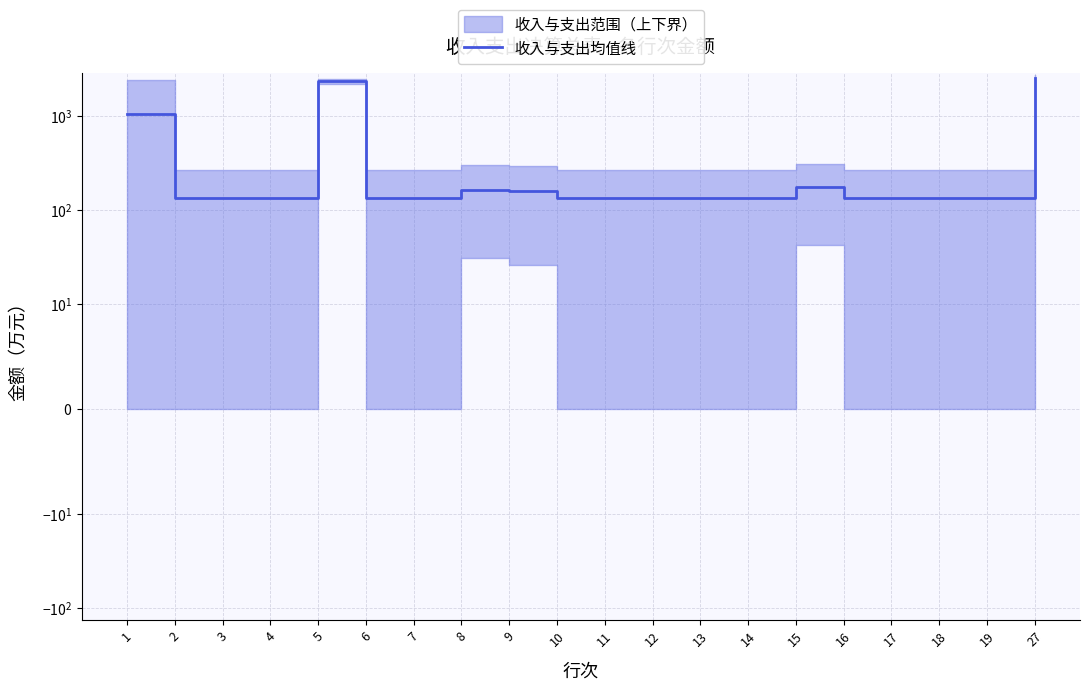

Reading left to right, what are all the values shown in this chart?

1=1057.5	2=133.6	3=133.6	4=133.6	5=2340.6	6=133.6	7=133.6	8=164.4	9=159.8	10=133.6	11=133.6	12=133.6	13=133.6	14=133.6	15=176.1	16=133.6	17=133.6	18=133.6	19=133.6	27=2497.6